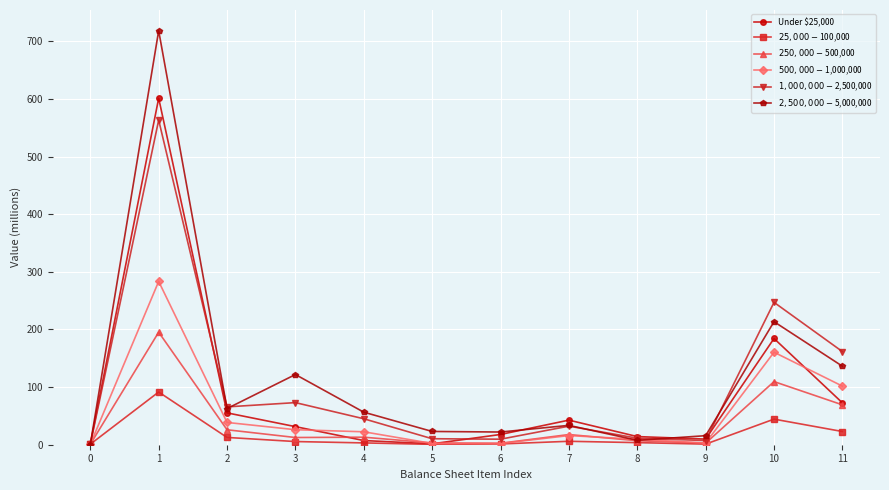

The value of $500,000-$1,000,000 at 1 is 283.4. True or false?

True